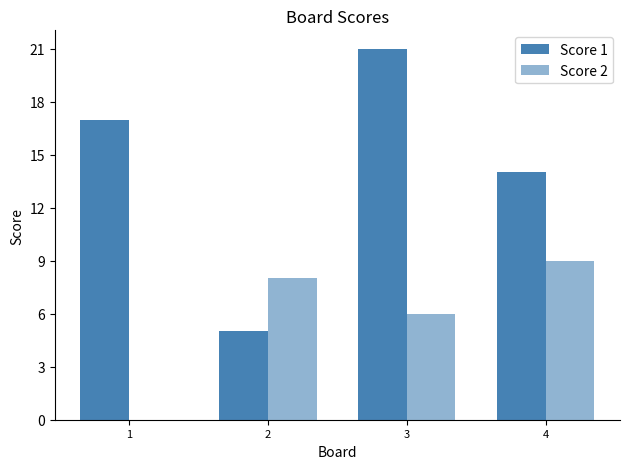

What is the value of the Score 1 bar at the 4th from the left?

14